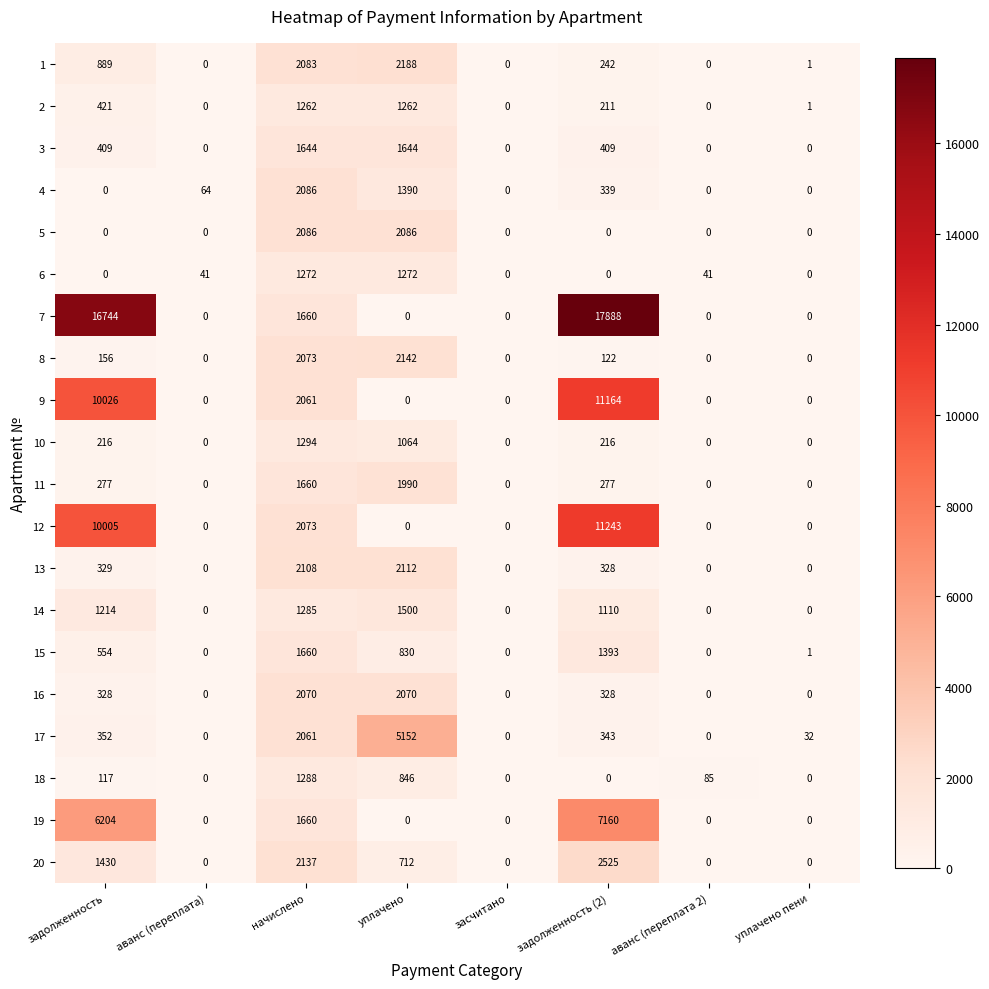

What is the difference between the maximum and second lowest values in the 2 series?

1262